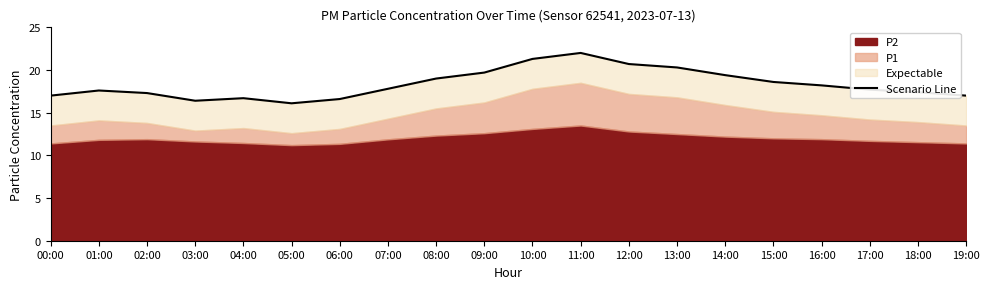

What is the smallest value displayed?

16.1